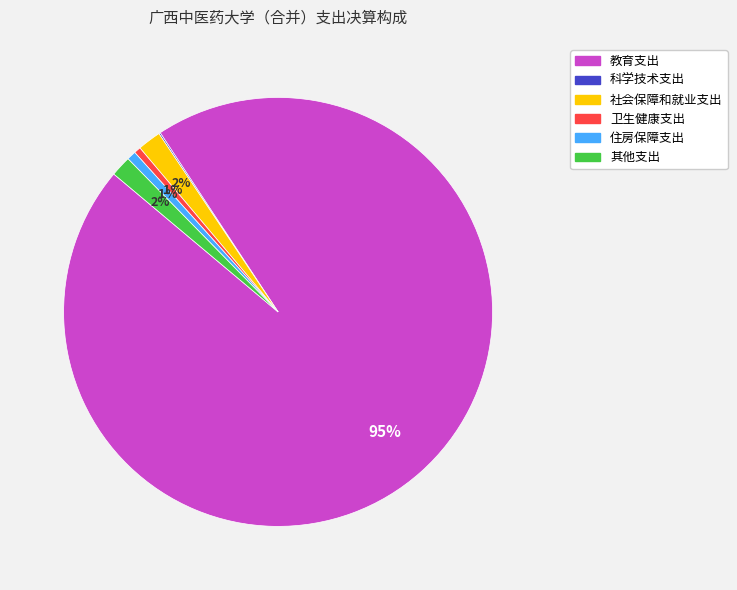

Is it true that 卫生健康支出 is 1% of the pie?

True